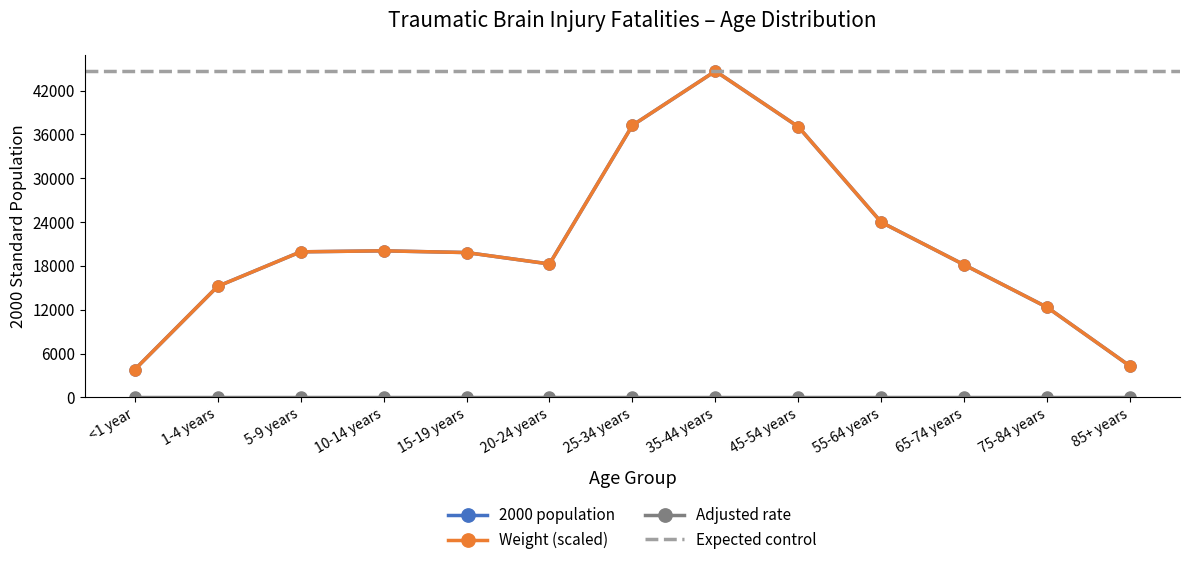

At which category does 2000 population reach its first local peak?

10-14 years